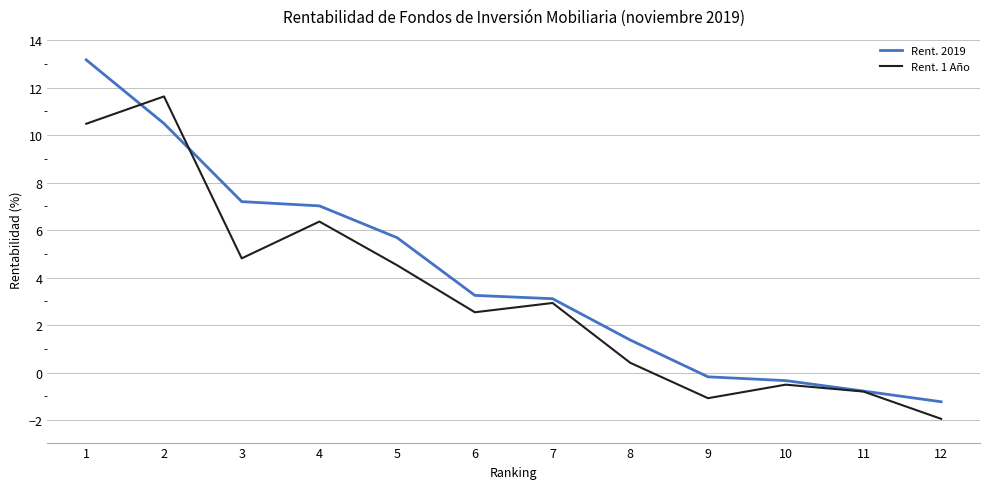

Which category has the lowest value in the Rent. 1 Año series?

12